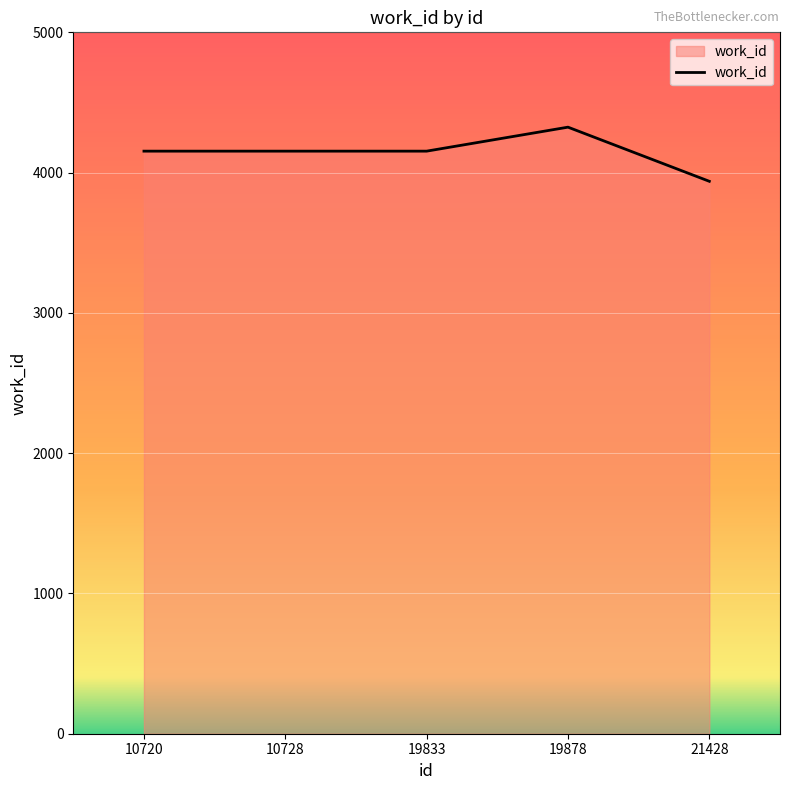

What is the ratio of the value at 10728 to the value at 19878?

1.0